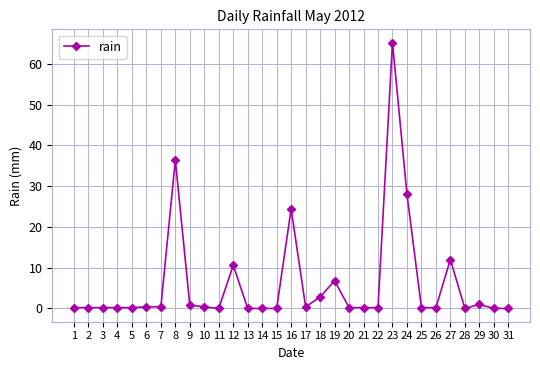

Is it true that the value at 19 is 6.8?

True